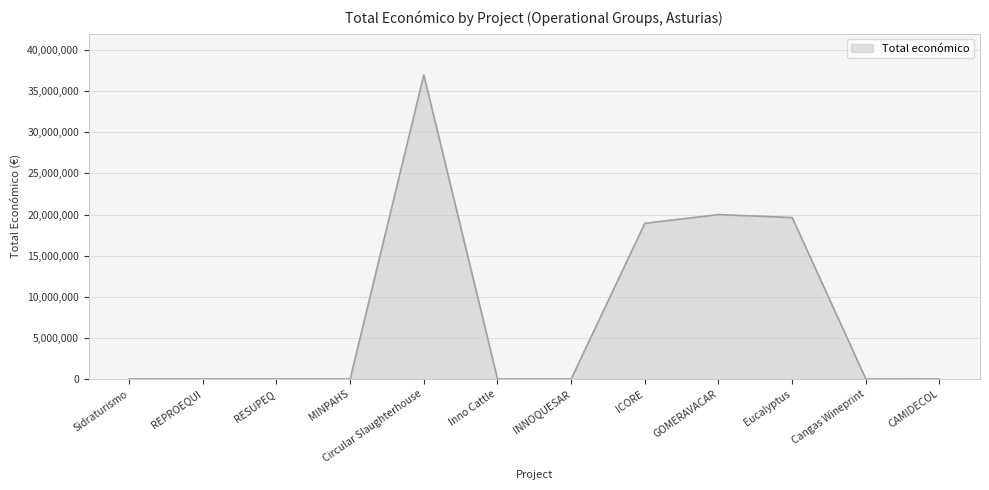

What is the greatest value displayed?

36982619